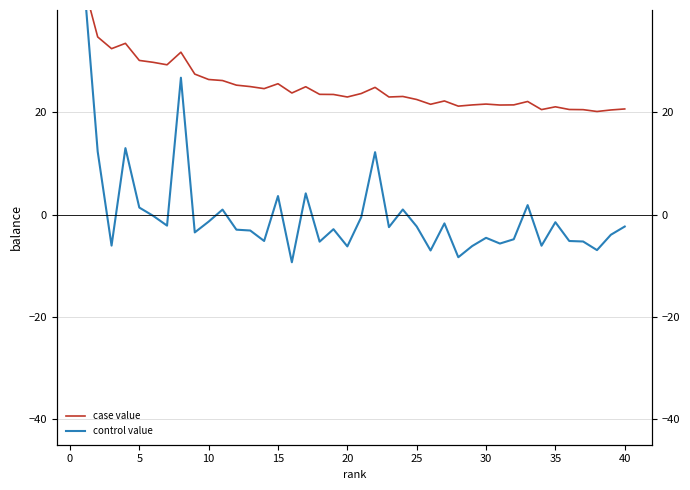

True or false: control value and case value intersect in this chart.

True